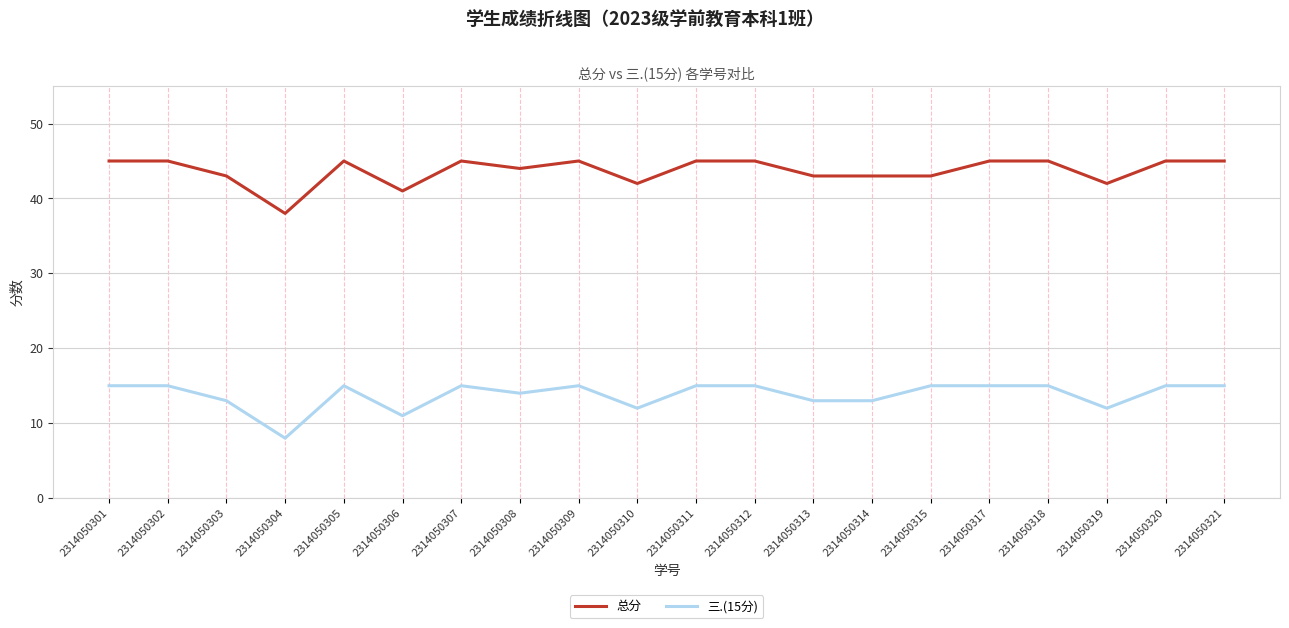

At how many categories does at least one series exceed 27?

20